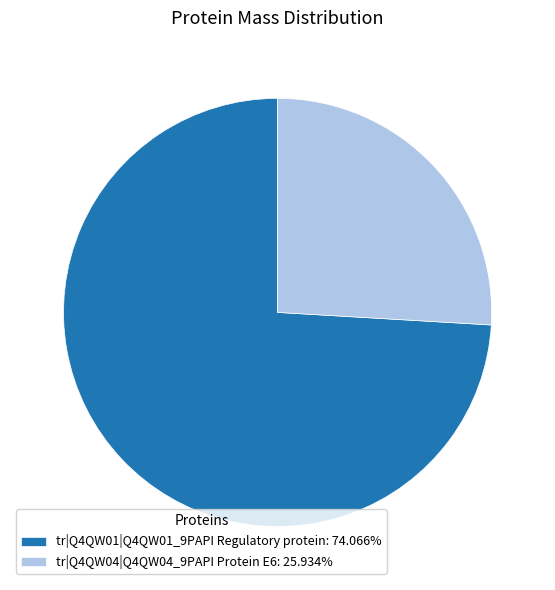

Is the sum of tr|Q4QW01|Q4QW01_9PAPI Regulatory protein and tr|Q4QW04|Q4QW04_9PAPI Protein E6 greater than half?

Yes